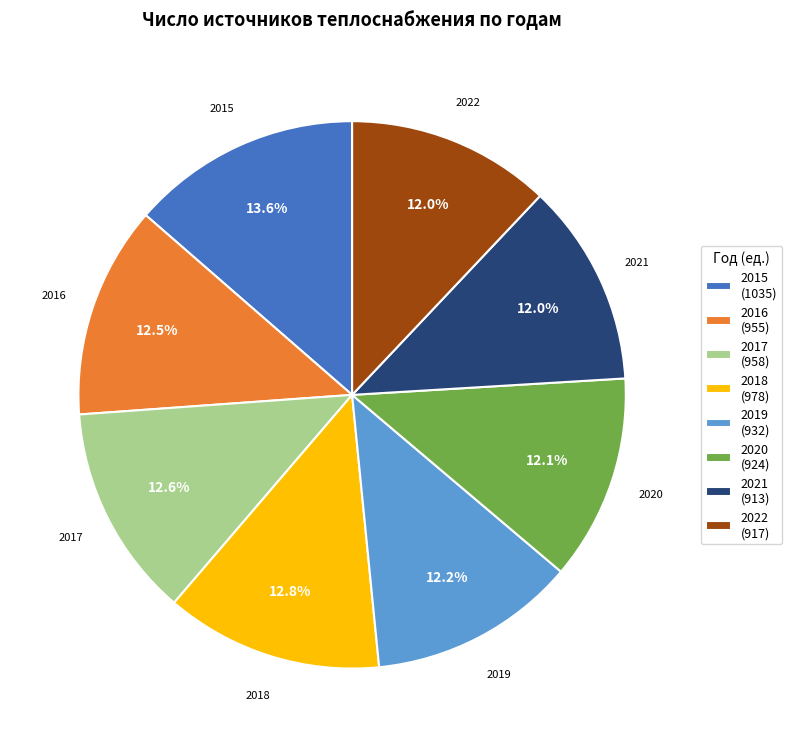

To the nearest percent, what is the difference between the 2016 and 2015 slice percentages?

1%